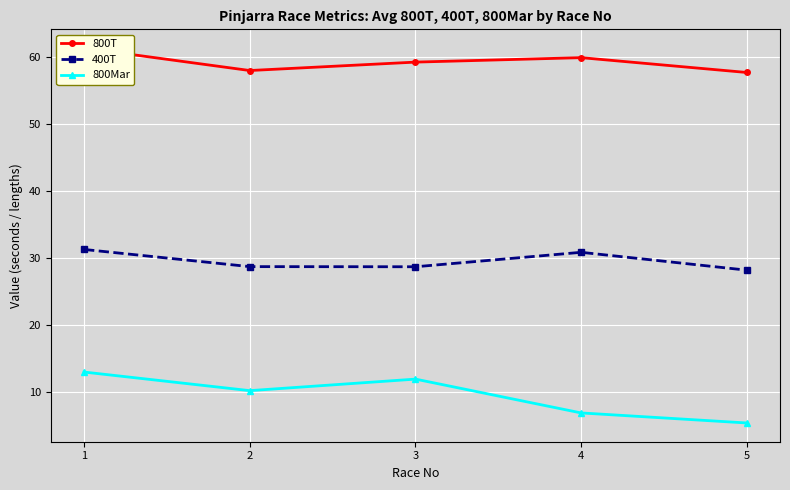

What are all the series names shown in the legend?

800T, 400T, 800Mar